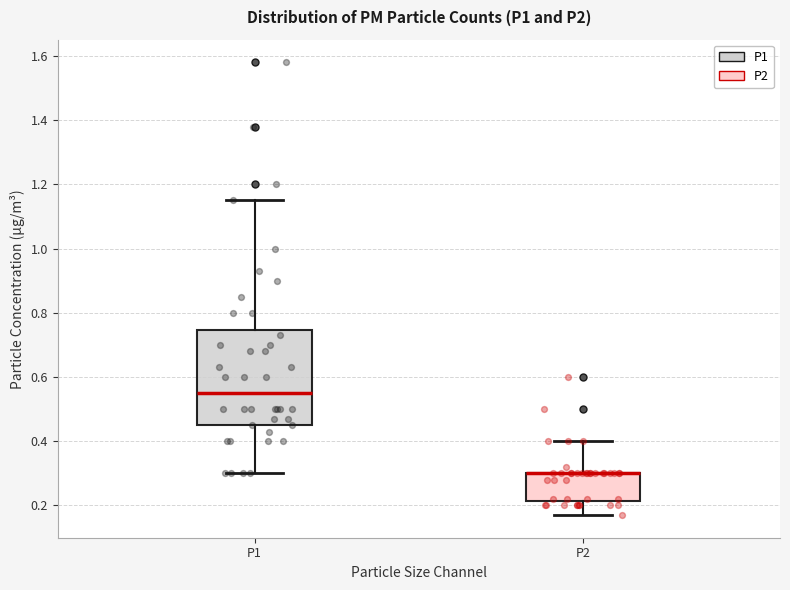

Reading left to right, transcribe this box plot: for each box, give where its median line is, the range the box spans, and where its two whiskers end, as read against the y-axis. The values are not printed on the chart, so give them approximately, as read against the axis.

P1: median 0.56, box 0.46 to 0.74, whiskers 0.30 to 1.16
P2: median 0.30 (drawn on the box's upper edge), box 0.22 to 0.30, whiskers 0.18 to 0.40